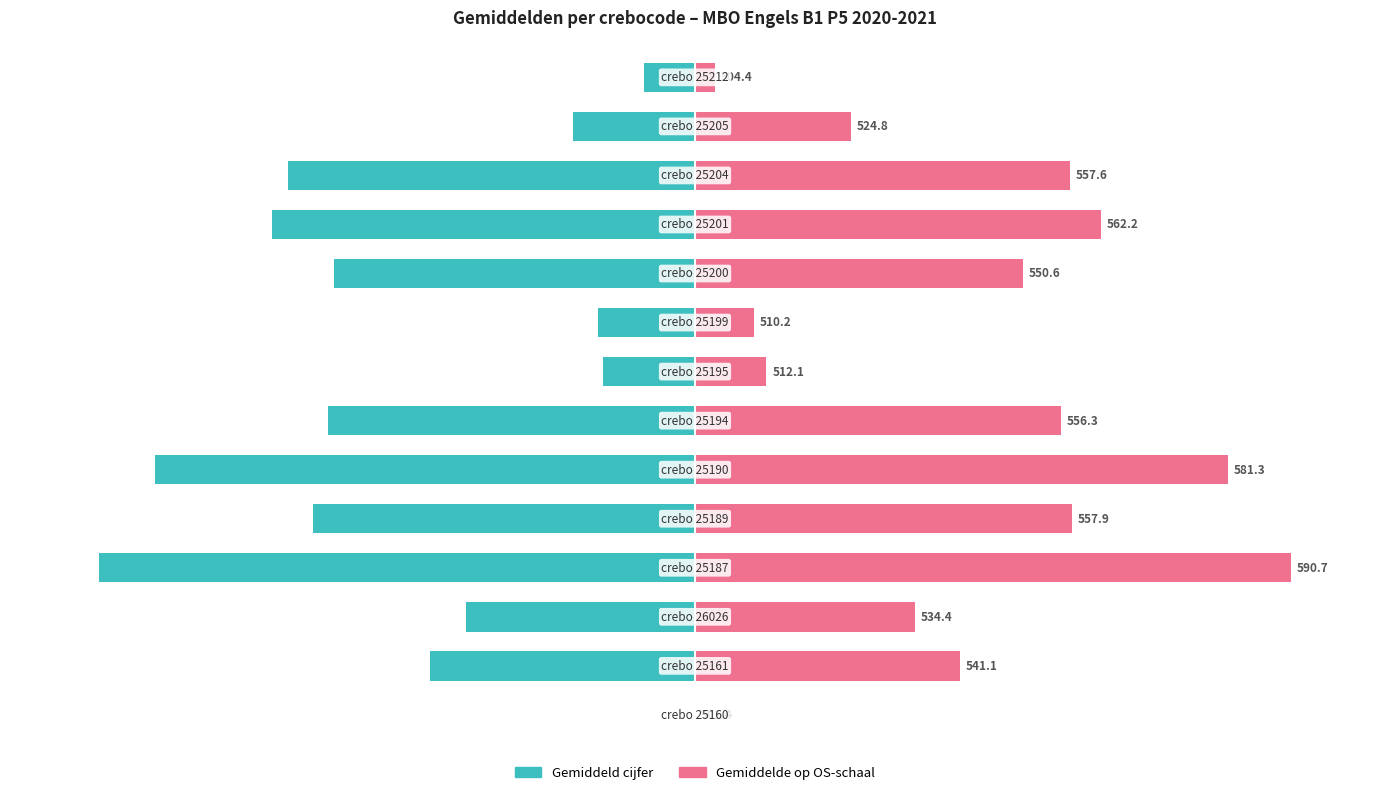

How many values in Gemiddeld cijfer are below zero?

13